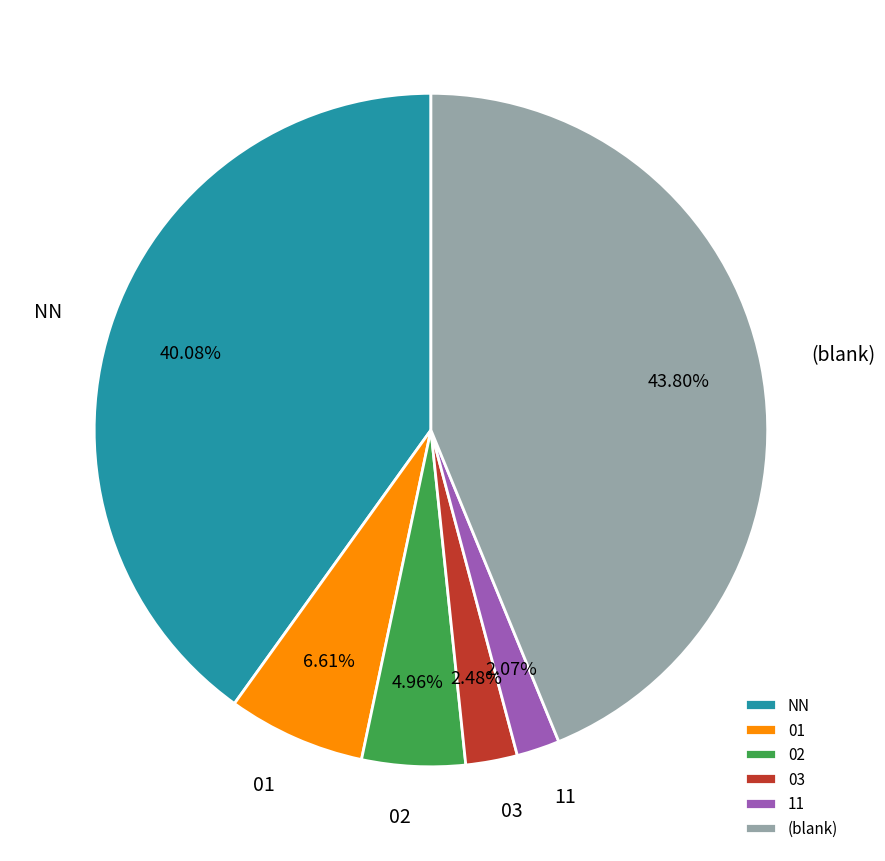

To the nearest percent, what is the average slice percentage?

17%